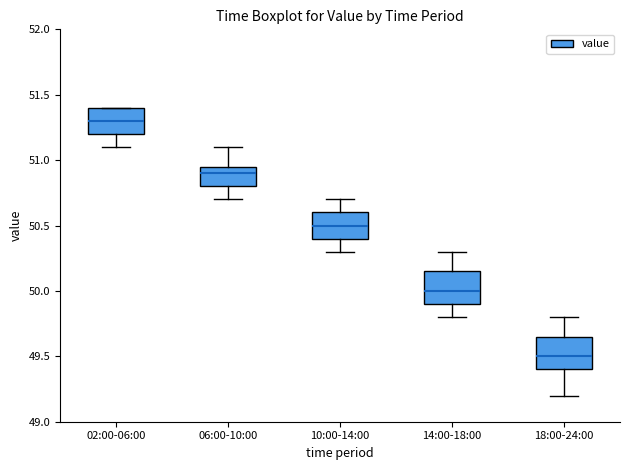

Reading left to right, transcribe this box plot: for each box, give where its median line is, the range the box spans, and where its two whiskers end, as read against the y-axis. The values are not printed on the chart, so give them approximately, as read against the axis.

02:00-06:00: median 51.30, box 51.20 to 51.40, whiskers 51.10 to 51.40
06:00-10:00: median 50.90, box 50.80 to 50.95, whiskers 50.70 to 51.10
10:00-14:00: median 50.50, box 50.40 to 50.60, whiskers 50.30 to 50.70
14:00-18:00: median 50.00, box 49.90 to 50.15, whiskers 49.80 to 50.30
18:00-24:00: median 49.50, box 49.40 to 49.65, whiskers 49.20 to 49.80